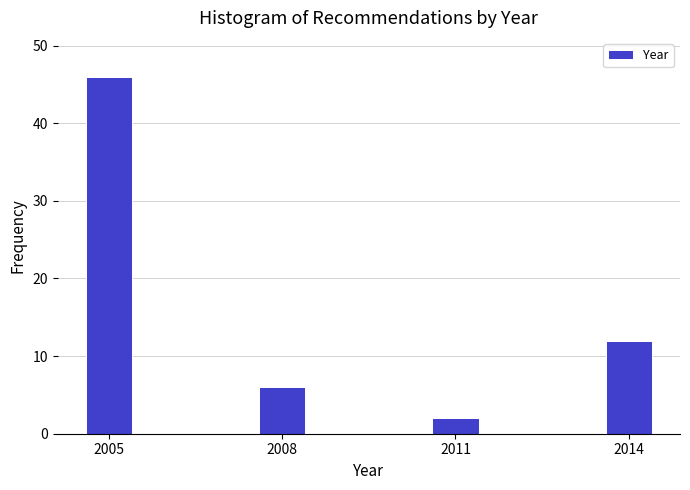

Reading left to right, extract all data points from this chart.

2005=46	2008=6	2011=2	2014=12